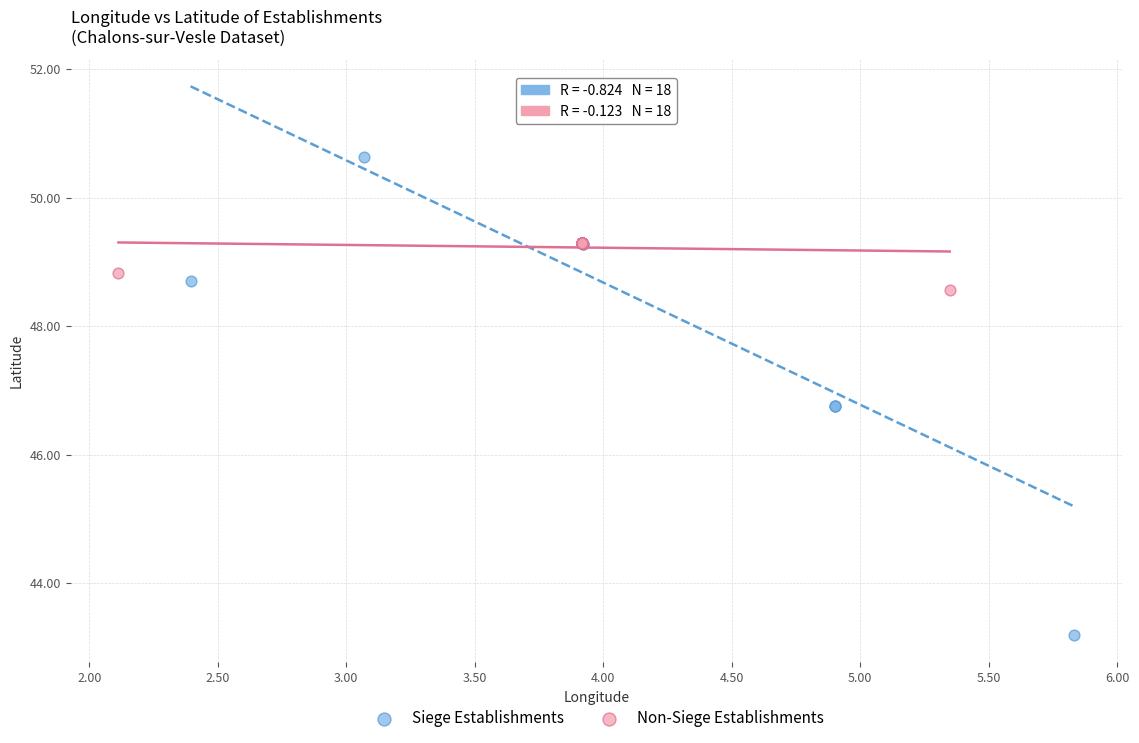

Which series has the largest Y range (max minus min)?

Siege Establishments